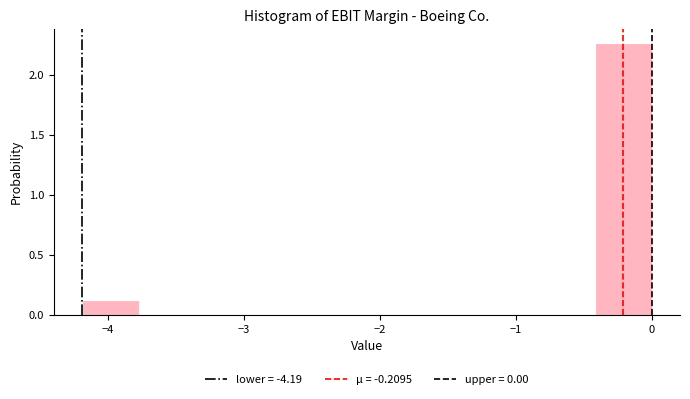

Reading left to right, transcribe this chart: for each bar, give the range it covers on the x-axis and its height. Neither the bar edges nor the heights are printed on the chart, so give them approximately, as read against the axes.

-4.2 to -3.8: 0.10
-3.8 to -3.4: 0
-3.4 to -2.9: 0
-2.9 to -2.5: 0
-2.5 to -2.1: 0
-2.1 to -1.7: 0
-1.7 to -1.3: 0
-1.3 to -0.8: 0
-0.8 to -0.4: 0
-0.4 to 0.0: 2.25